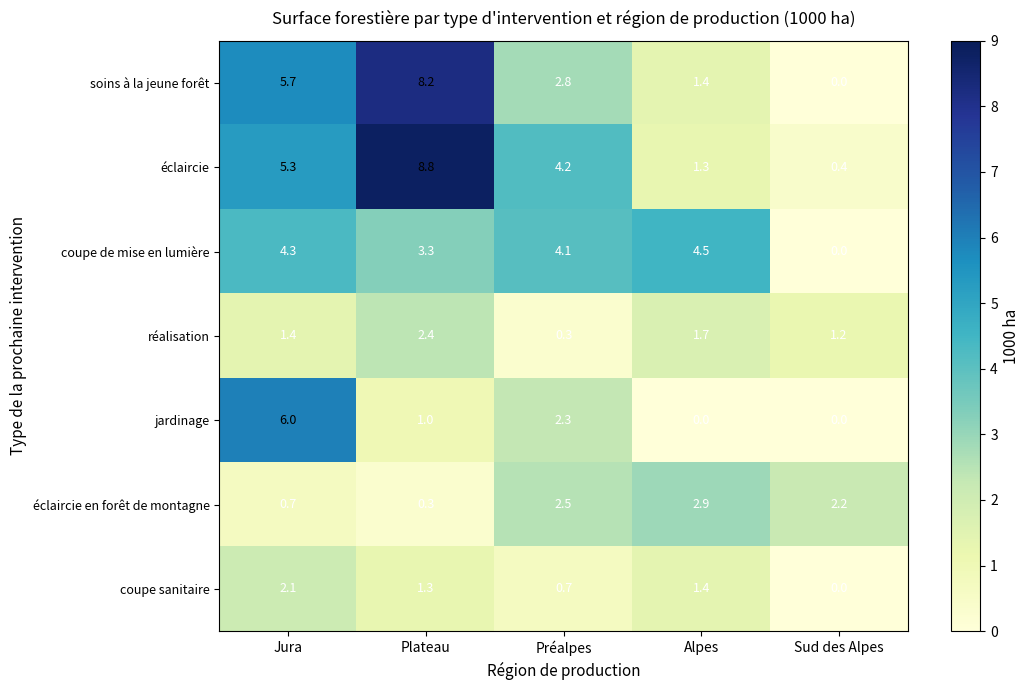

What is the difference between the second highest and second lowest values in the jardinage series?

2.3